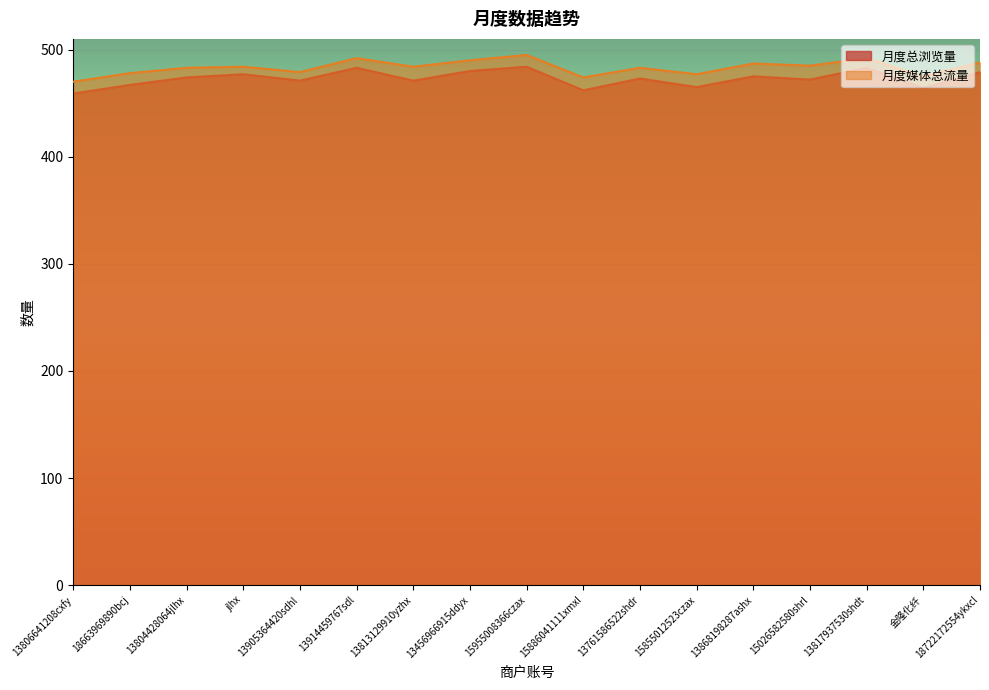

Reading right to left, what are all the values shown in this chart?

月度总浏览量: 18722172554ykxcl=479	金隆化纤=464	13817937530shdt=483	15026582580shrl=472	13868198287ashx=475	15855012523czax=465	13761586522shdr=473	15886041111xmxl=462	15955008366czax=484	13456966915ddyx=480	13813129910yzhx=471	13914459767sdl=483	13905364420sdhl=471	jlhx=477	13804428064jlhx=474	18663969890bcj=467	13806641208cxfy=459
月度媒体总流量: 18722172554ykxcl=488	金隆化纤=475	13817937530shdt=492	15026582580shrl=485	13868198287ashx=487	15855012523czax=477	13761586522shdr=483	15886041111xmxl=474	15955008366czax=495	13456966915ddyx=490	13813129910yzhx=484	13914459767sdl=492	13905364420sdhl=479	jlhx=484	13804428064jlhx=483	18663969890bcj=478	13806641208cxfy=470